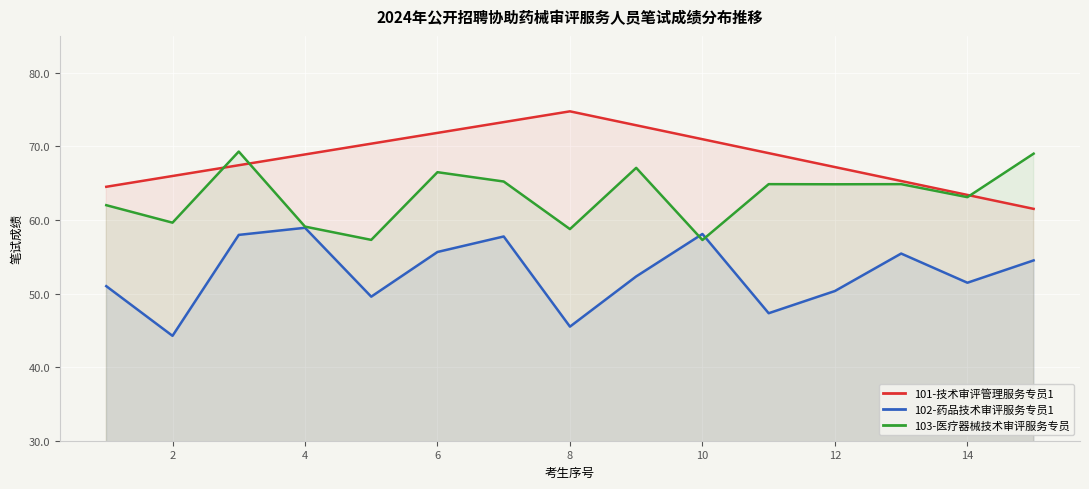

At which category does 103-医疗器械技术审评服务专员 reach its first local valley?

2